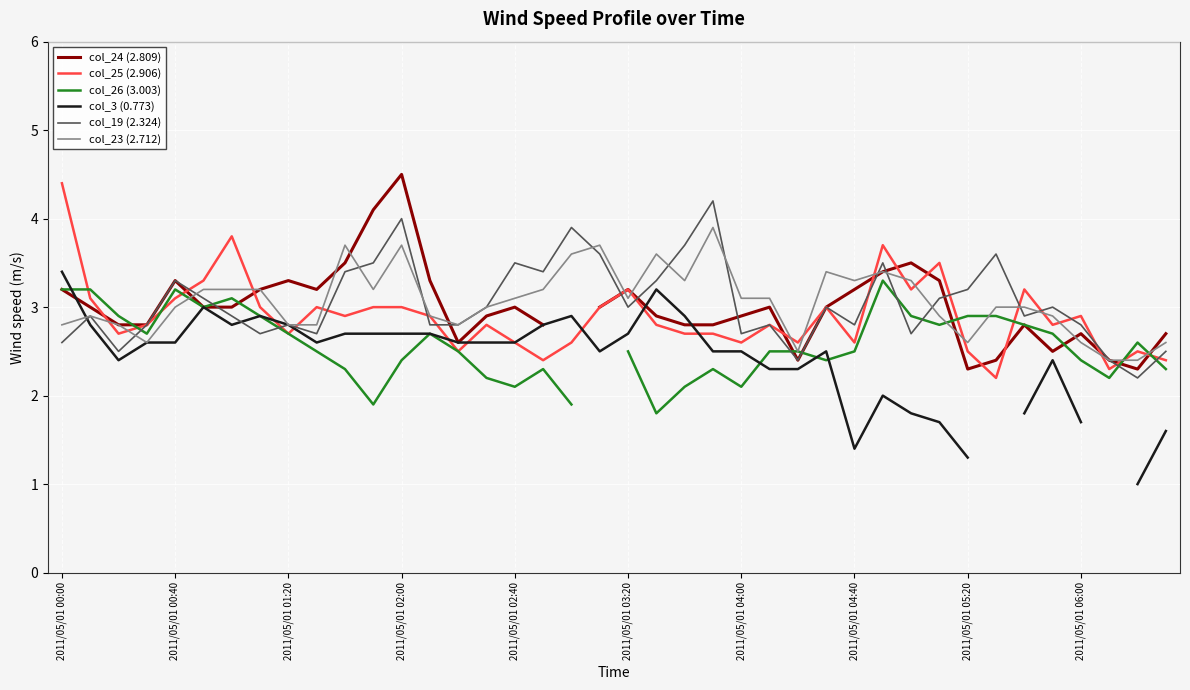

What is the difference between the maximum and minimum values in the col_19 (2.324) series?

2.0